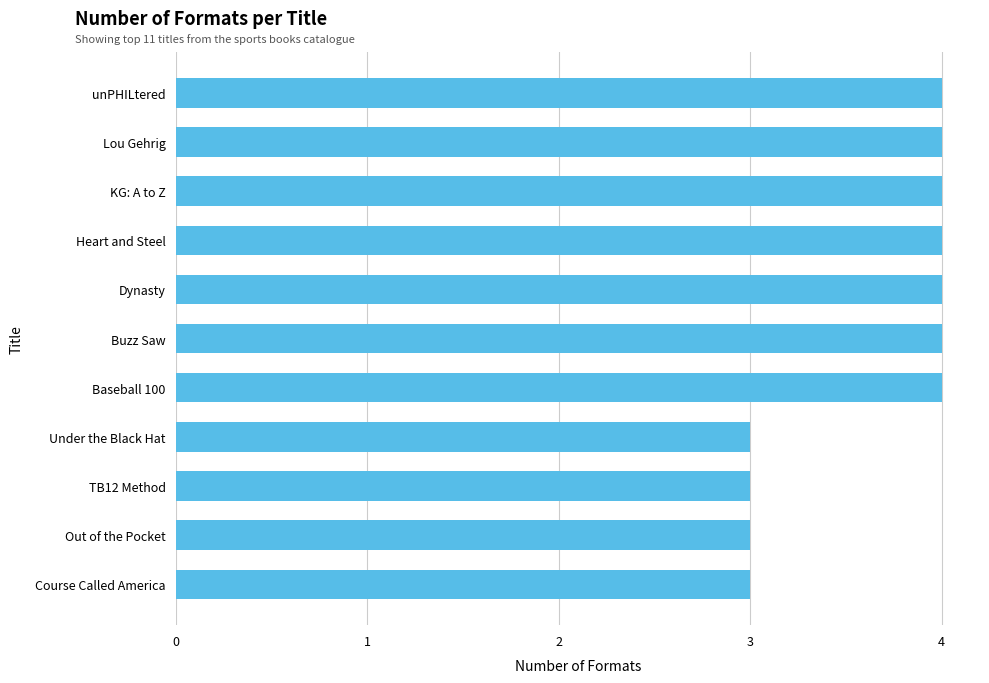

What is the average value?

4